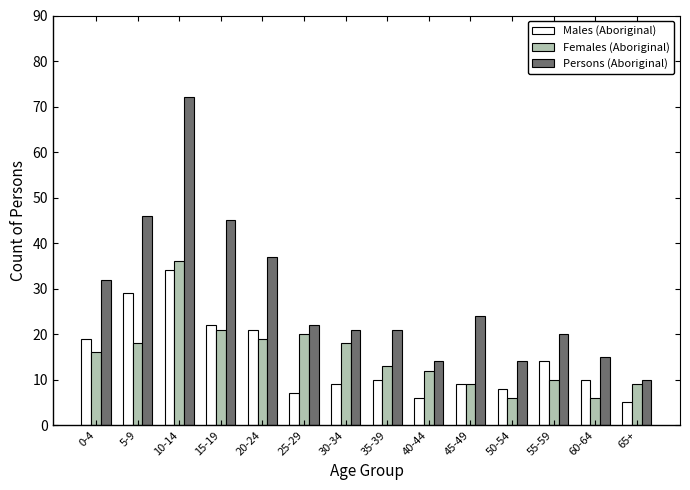

At which label does Males (Aboriginal) first exceed 10?

0-4